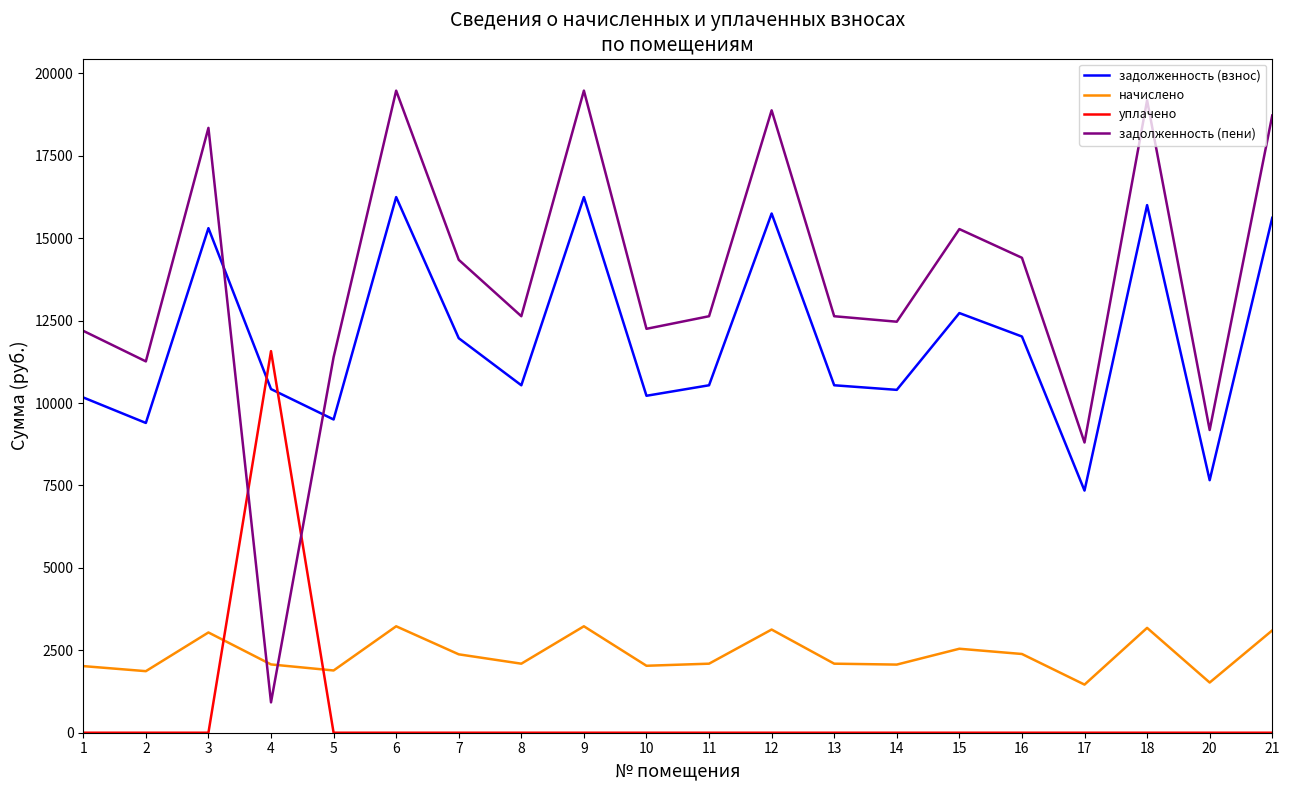

What is the difference between the maximum and minimum values in the задолженность (пени) series?

18555.8